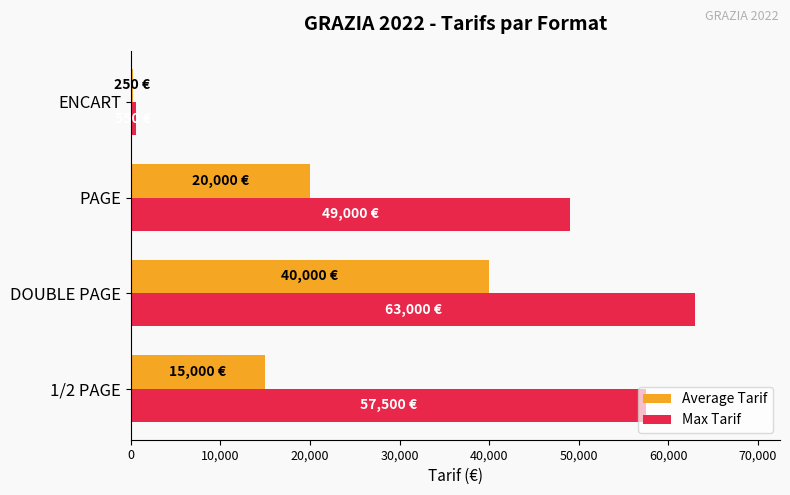

Which series changed the most between 1/2 PAGE and ENCART?

Max Tarif